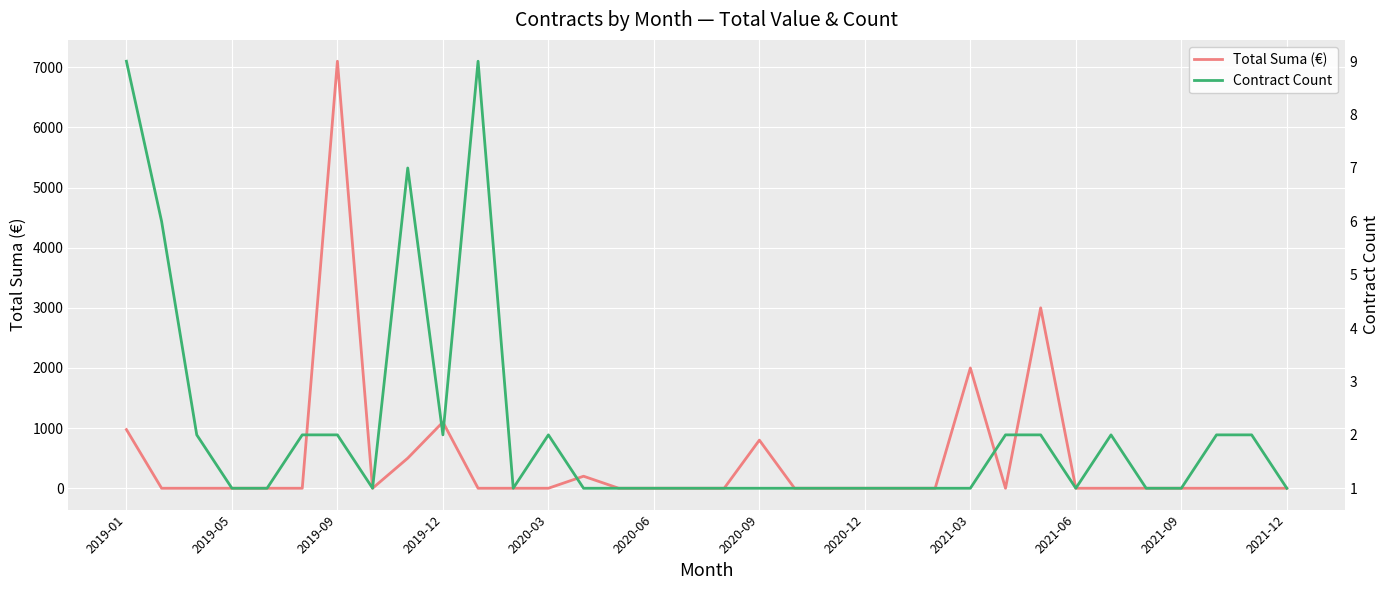

Which category has the highest value in the Total Suma (€) series?

2019-09